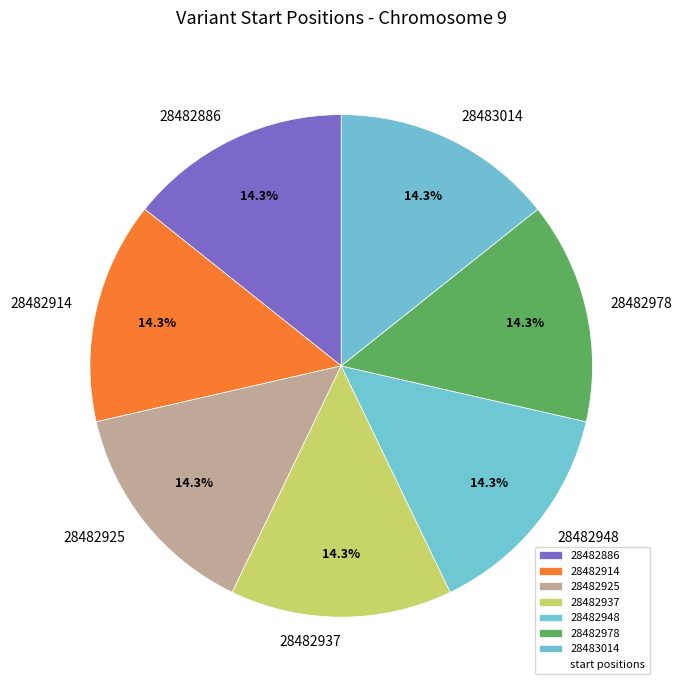

Is there a majority slice in this chart?

No